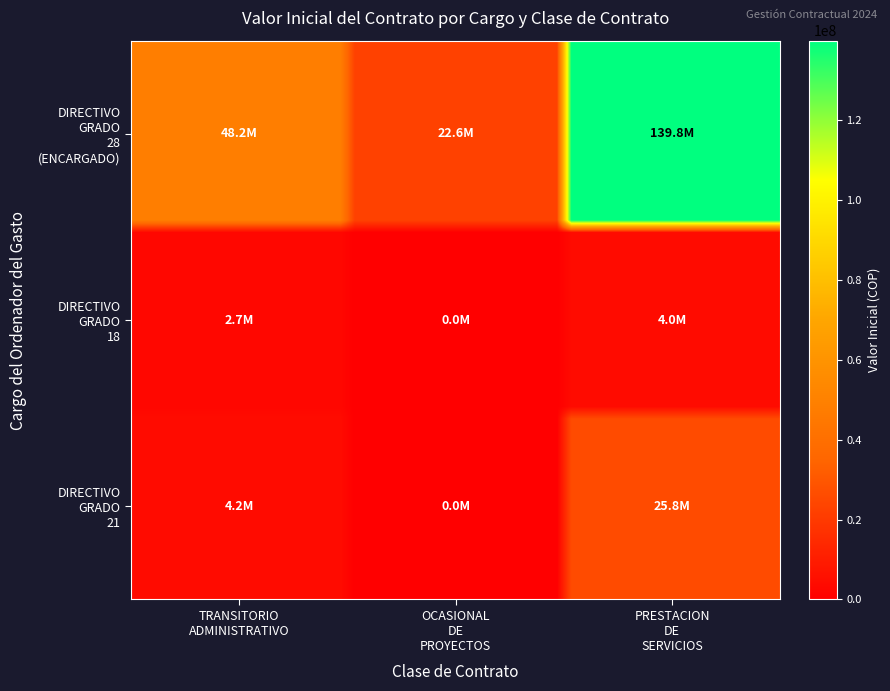

How many distinct data groups are displayed?

3